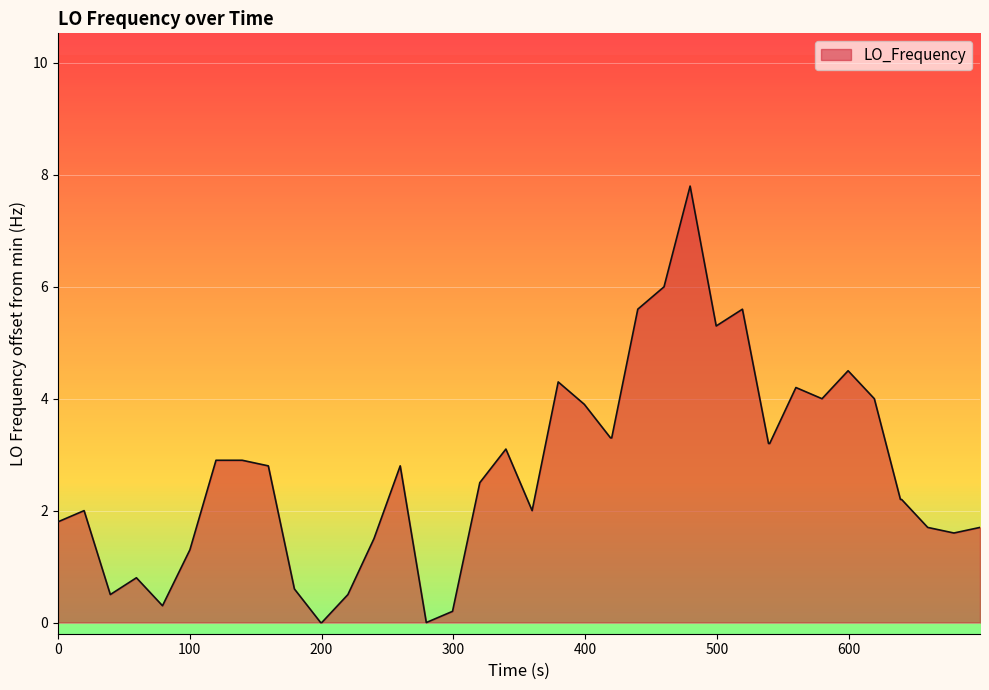

What is the difference between the maximum and minimum values?

7.8